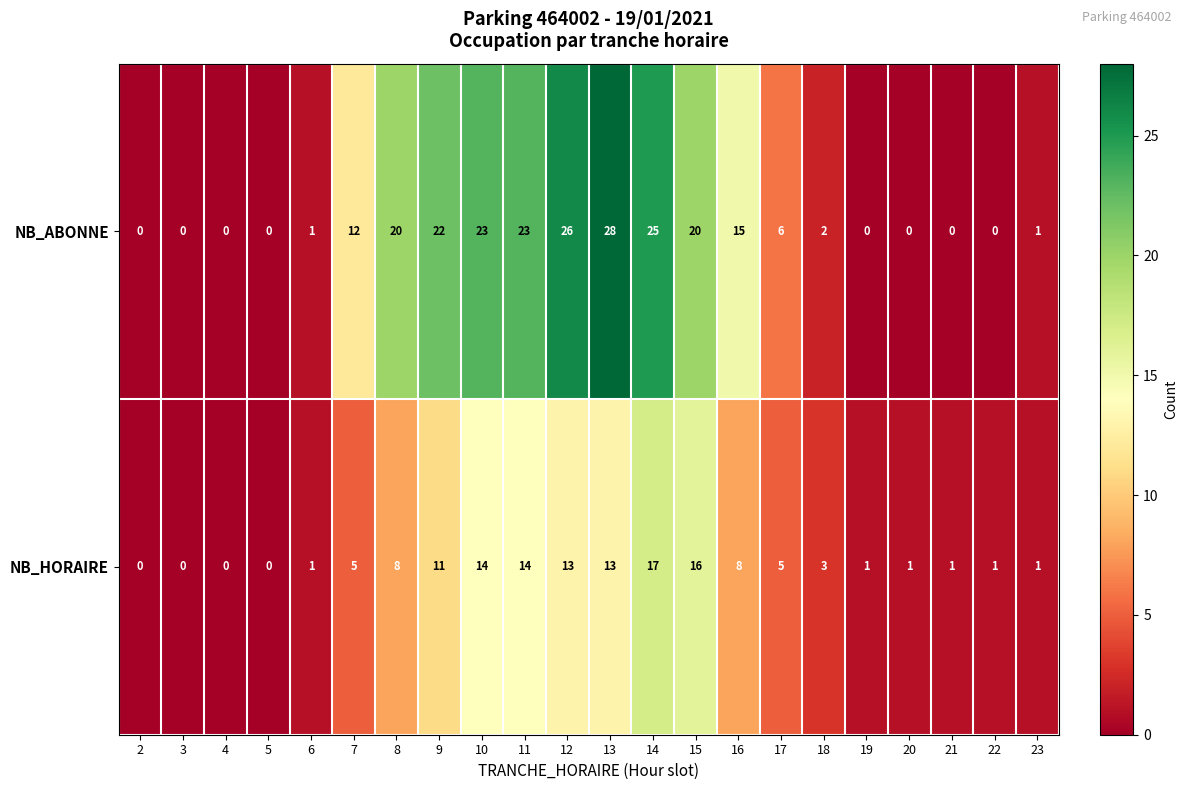

What is the difference between the maximum and minimum values in the NB_ABONNE series?

28